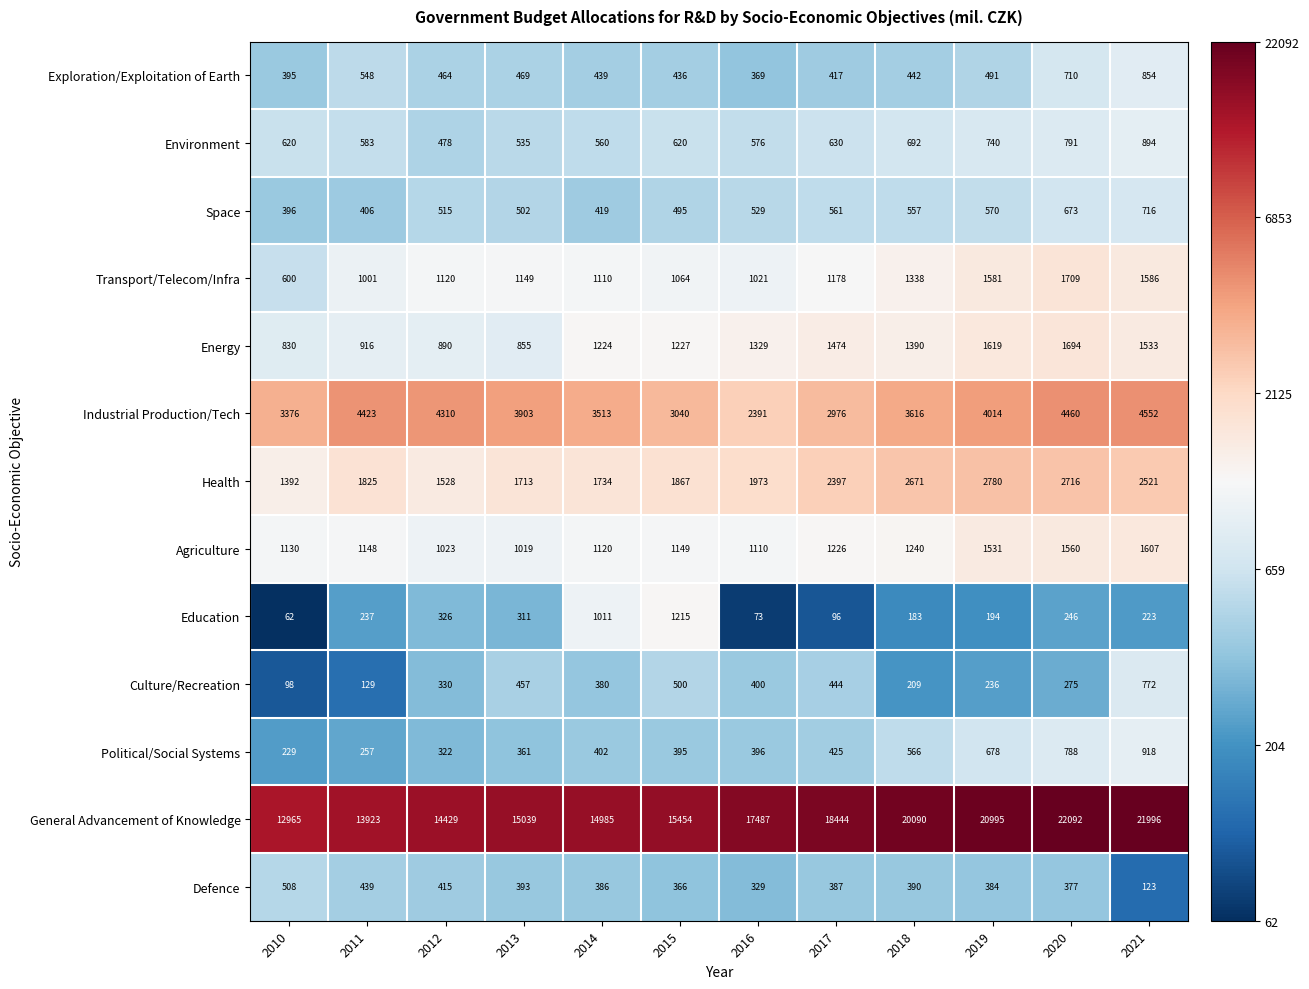

How many data points does each series have?

12